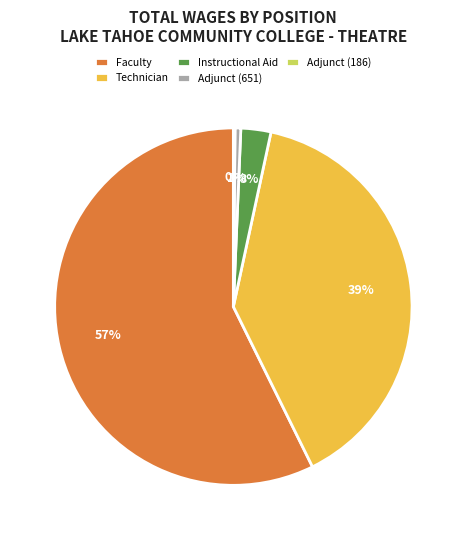

What is the majority slice?

Faculty